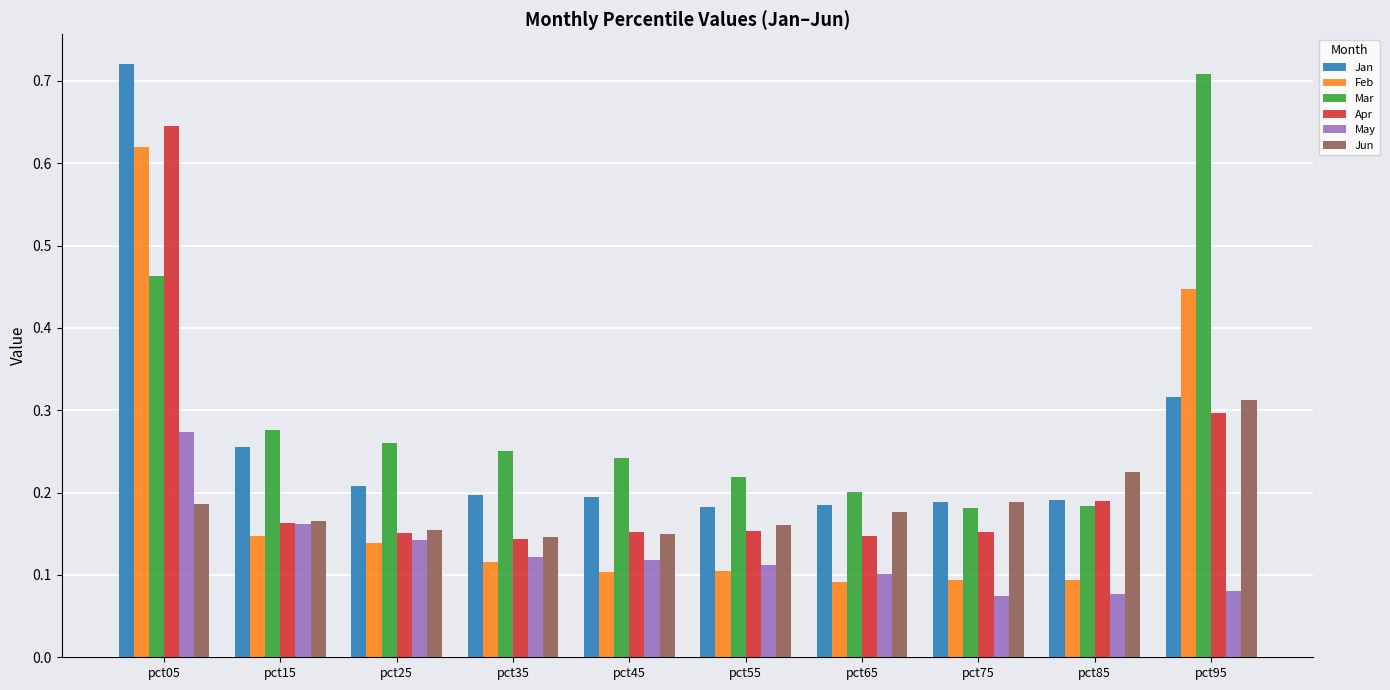

Rank the series at pct05 from lowest to highest value.

Jun, May, Mar, Feb, Apr, Jan